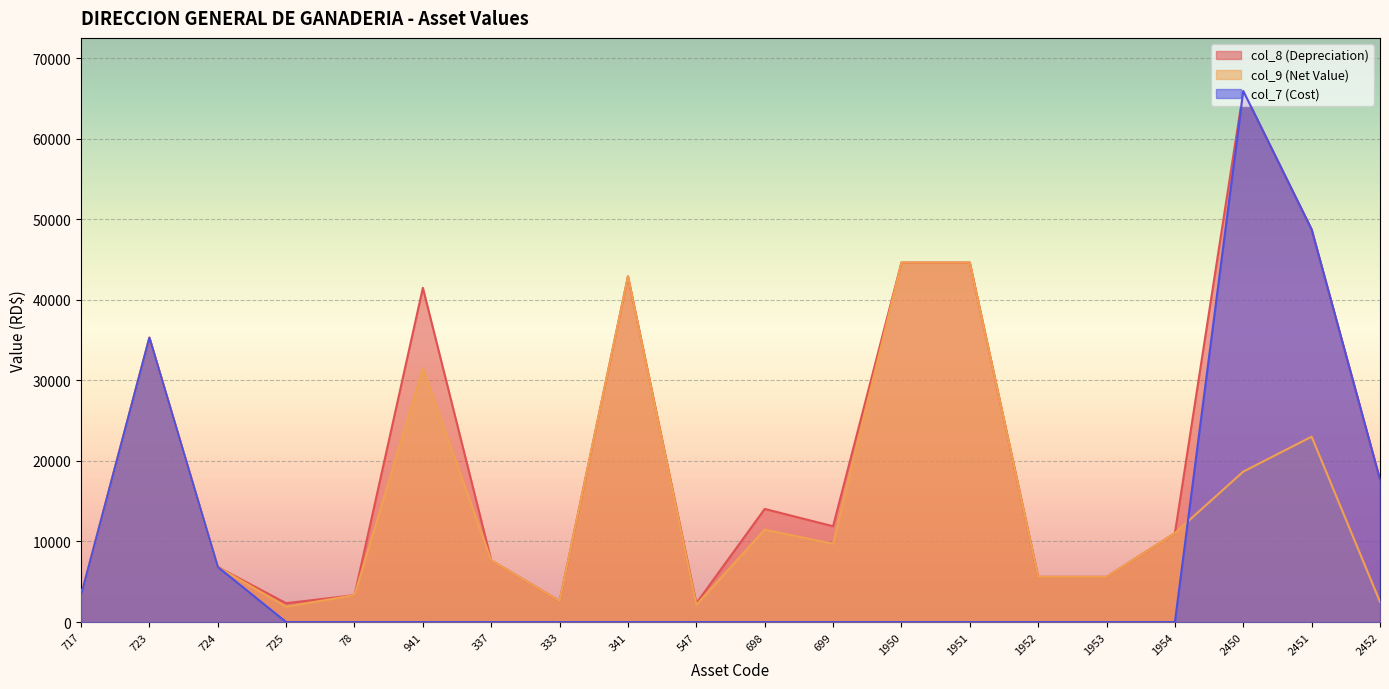

Reading left to right, list all the values displayed in this chart.

col_8 (Depreciation): 717=3292.7	723=35296.6	724=6840.3	725=2339.2	78=3339.6	941=41490.0	337=7656.0	333=2610.0	341=42920.0	547=2333.3	698=14042.0	699=11894.4	1950=44625.0	1951=44625.0	1952=5612.0	1953=5612.0	1954=11040.0	2450=65918.1	2451=48728.8	2452=17682.2
col_9 (Net Value): 717=3292.7	723=35296.6	724=6840.3	725=1909.5	78=3339.6	941=31462.5	337=7656.0	333=2610.0	341=42920.0	547=2138.6	698=11466.8	699=9712.9	1950=44624.0	1951=44624.0	1952=5611.0	1953=5611.0	1954=11039.0	2450=18676.5	2451=23010.3	2452=2504.8
col_7 (Cost): 717=3293.7	723=35297.6	724=6841.3	725=0.0	78=0.0	941=0.0	337=0.0	333=0.0	341=0.0	547=0.0	698=0.0	699=0.0	1950=0.0	1951=0.0	1952=0.0	1953=0.0	1954=0.0	2450=65918.1	2451=48728.8	2452=17682.2